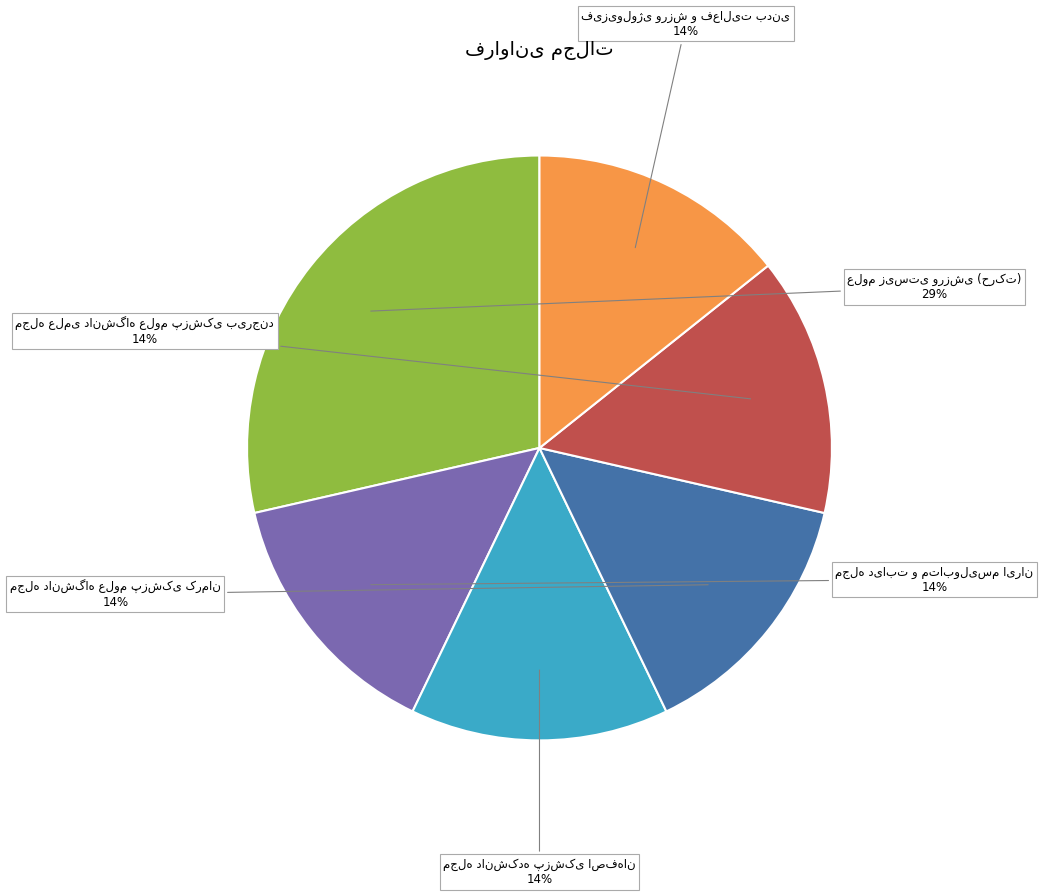

To the nearest percent, what is the average slice percentage?

17%